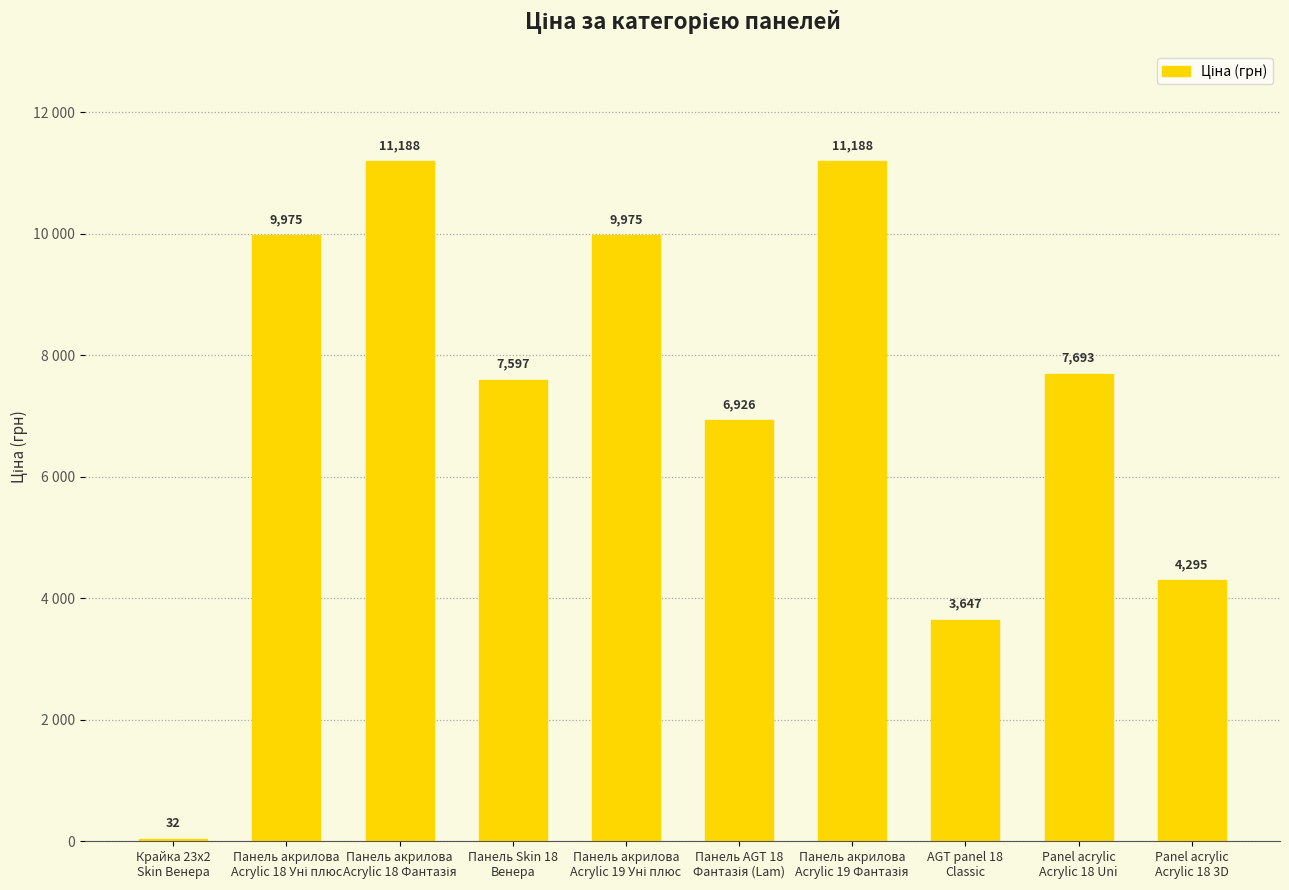

What is the greatest value displayed?

11188.2